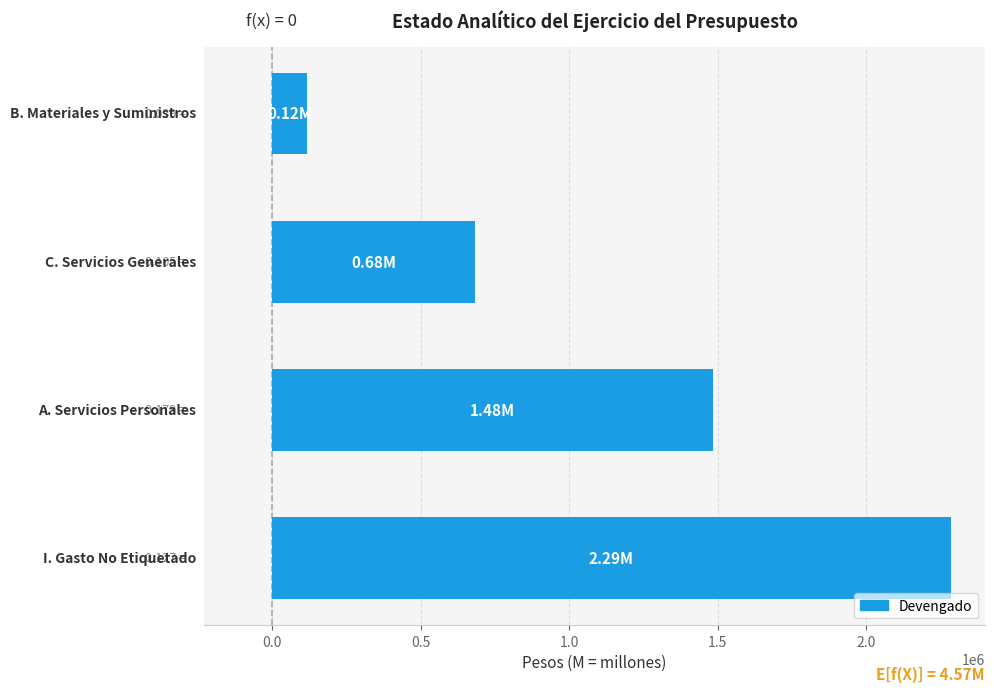

What is the sum of all values?

4570646